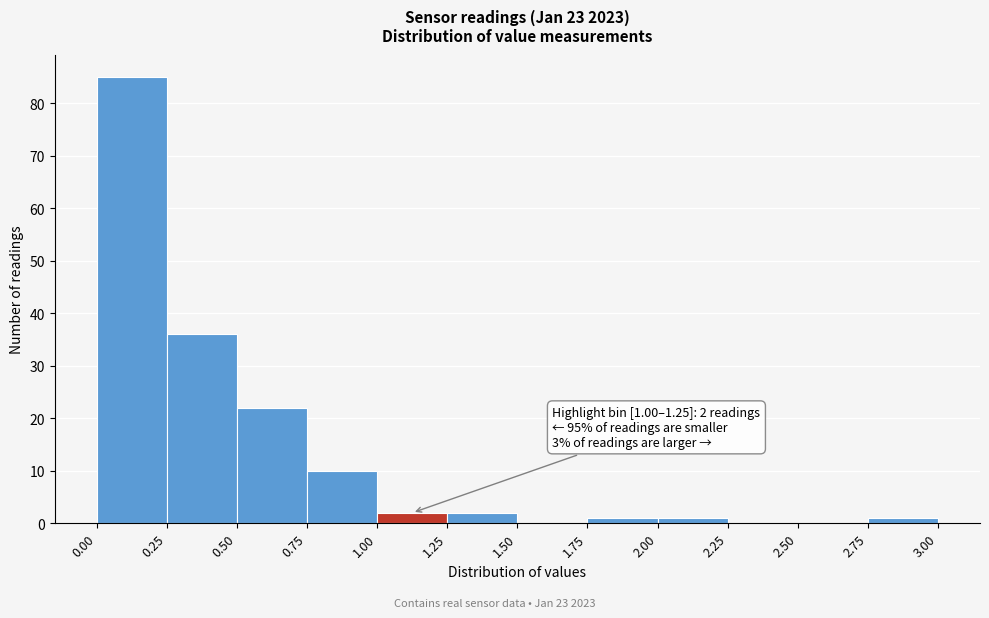

Which range on the x-axis has the tallest bar?

0.00 to 0.25